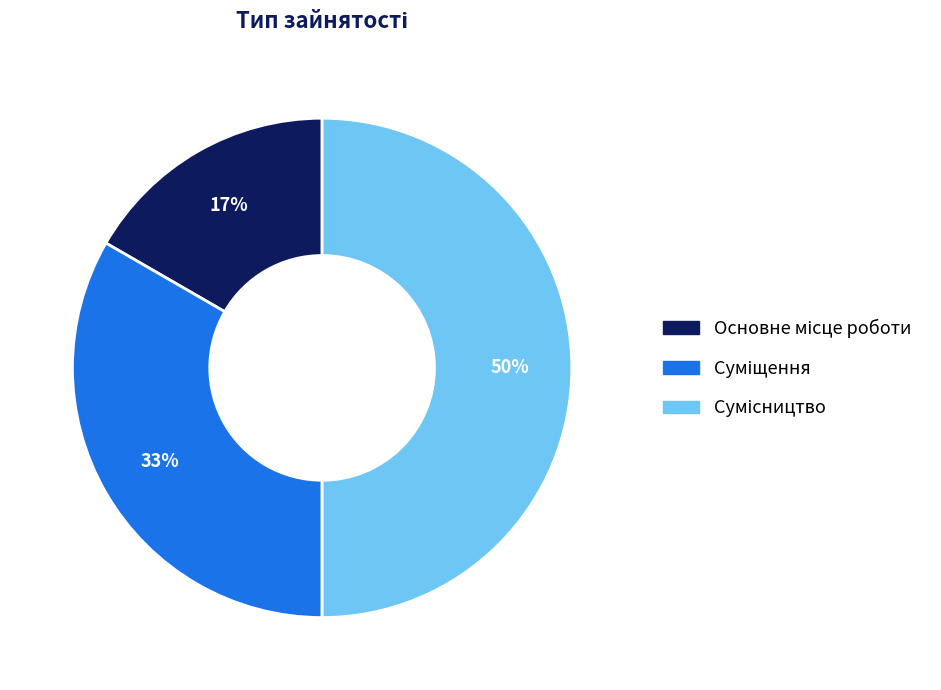

To the nearest percent, what is the average slice percentage?

33%